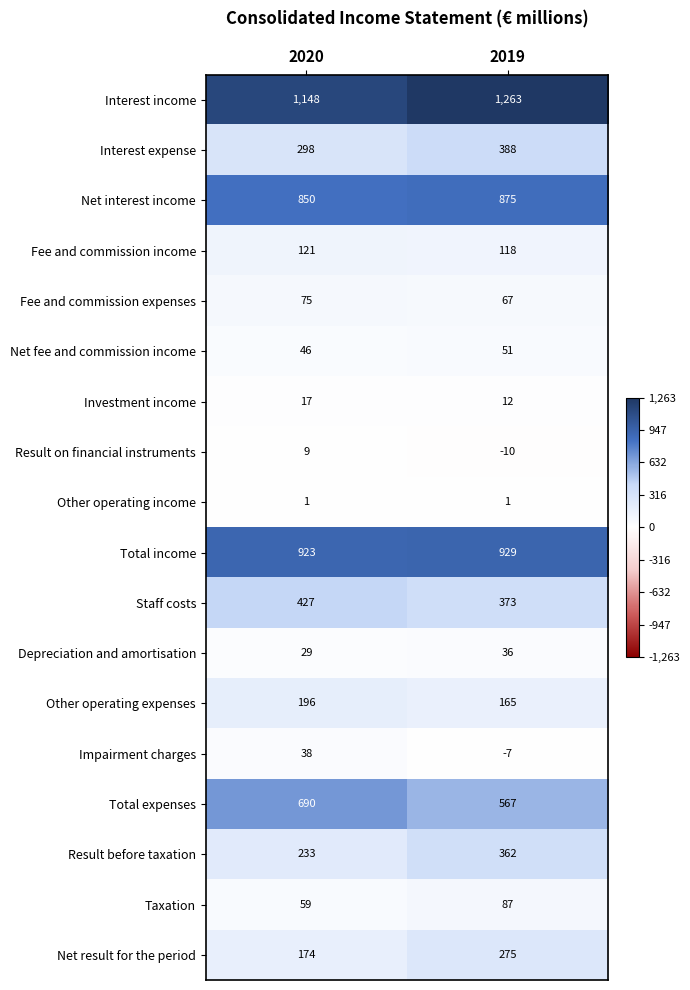

At which label is Net result for the period closest to 224?

2020